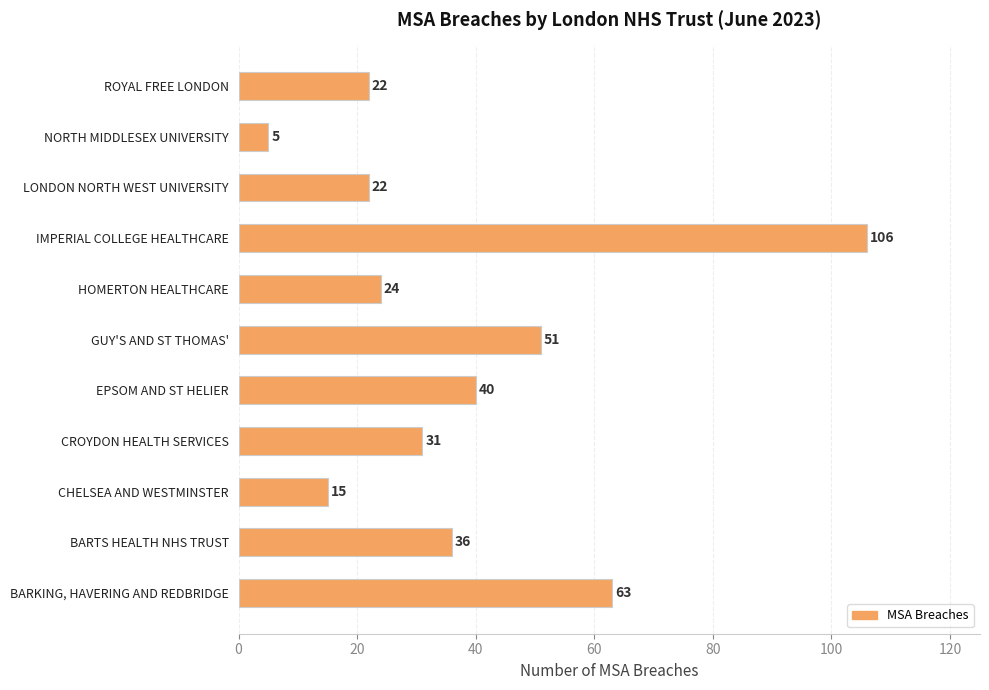

What is the greatest value displayed?

106